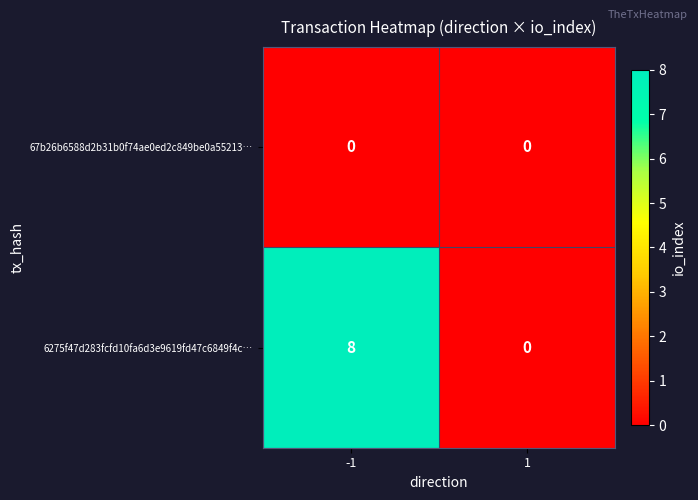

Reading left to right, transcribe all the data shown in this chart.

67b26b6588d2b31b0f74ae0ed2c849be0a55213…: 0	0
6275f47d283fcfd10fa6d3e9619fd47c6849f4c…: 8	0